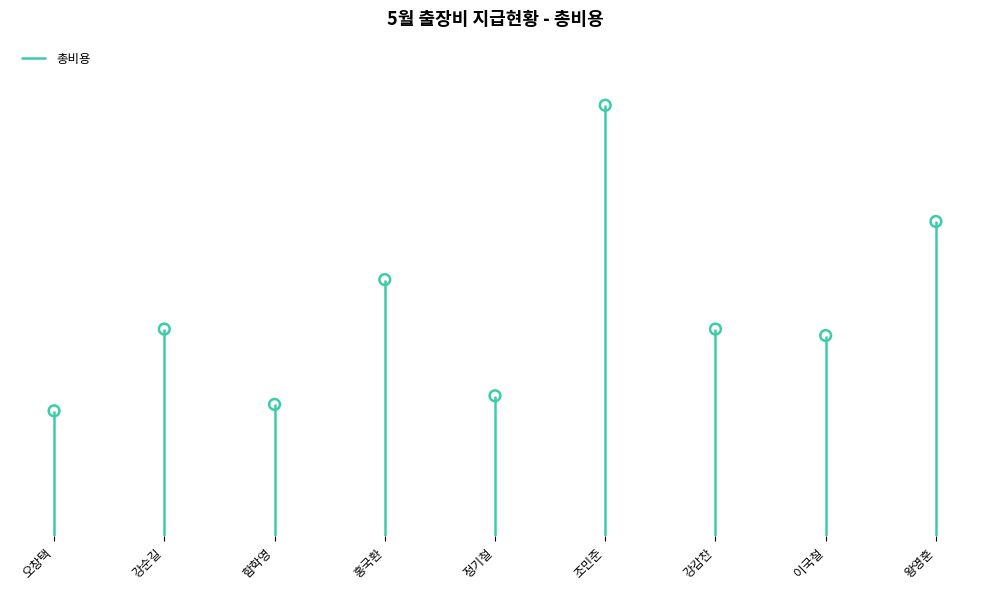

Approximately how many times larger is the value at 왕영훈 compared to 강감찬?

1.5